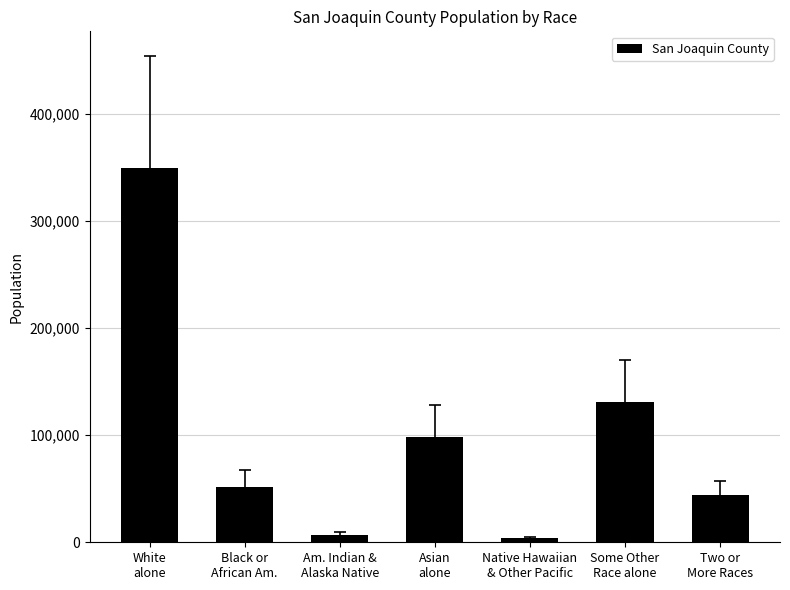

What is the smallest value displayed?

3758